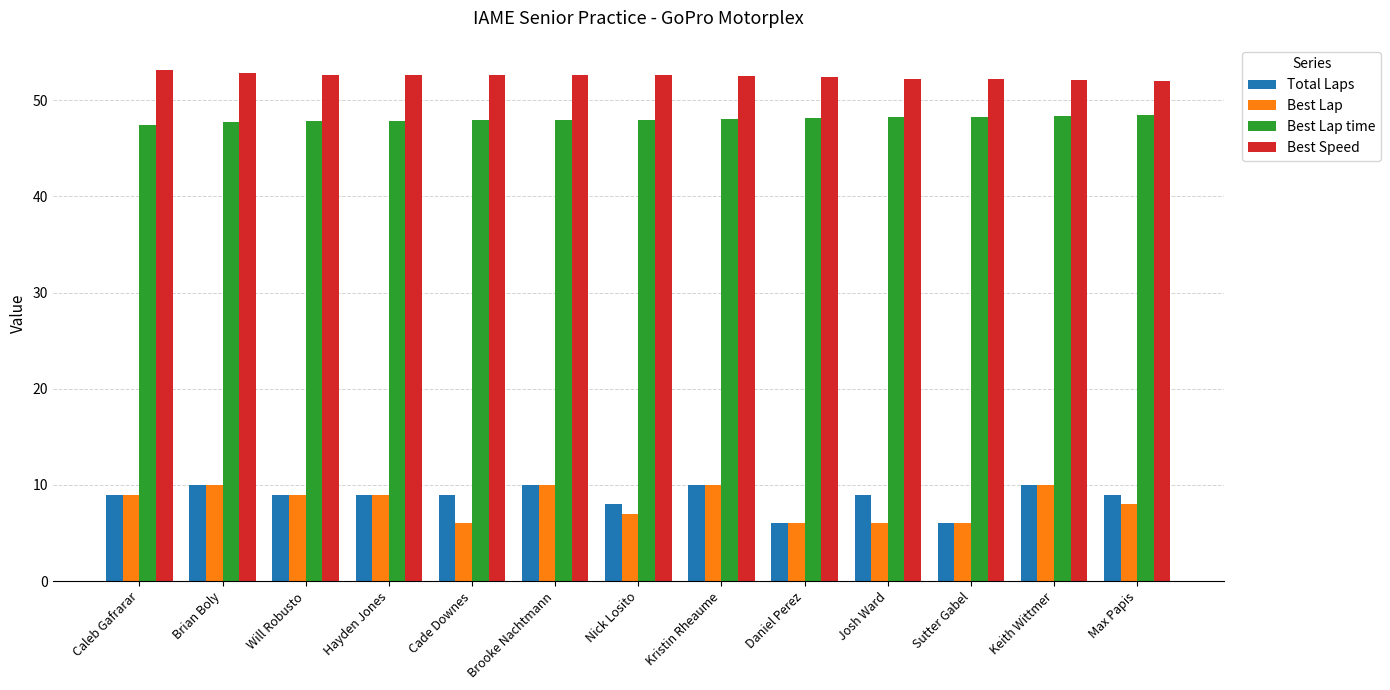

What is the lowest value of the Best Lap series?

6.0